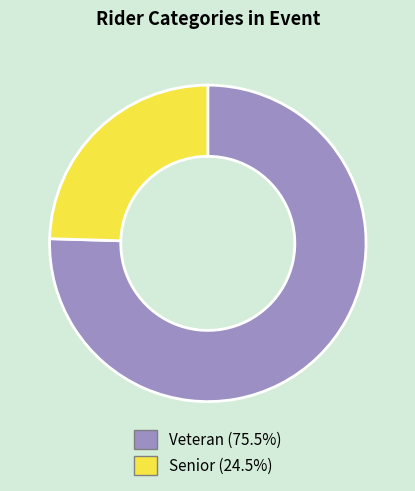

What is the smallest slice in the pie chart?

Senior